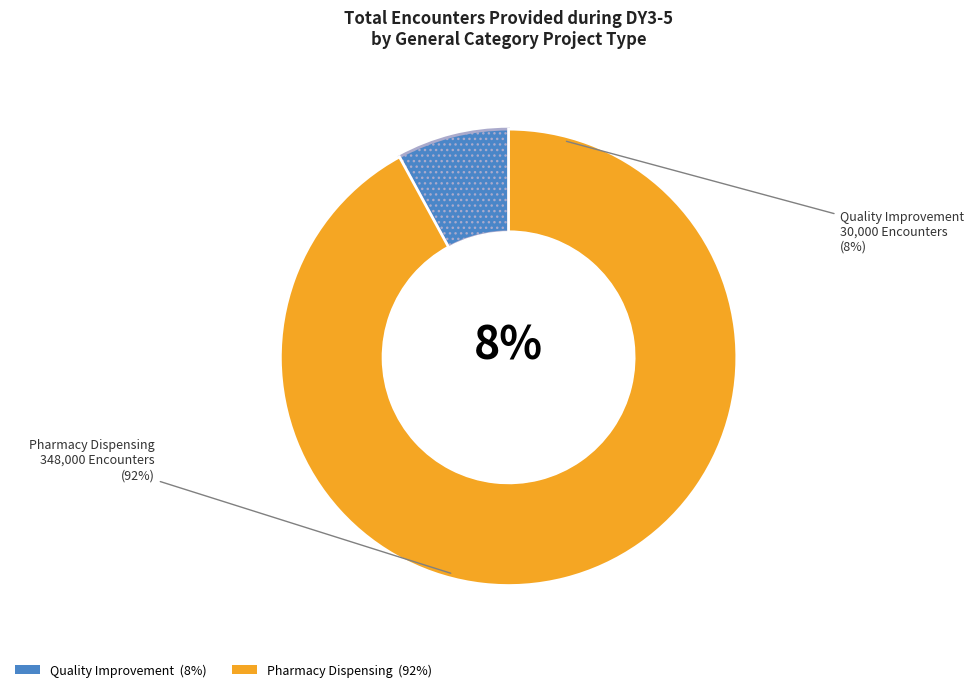

To the nearest percent, what is the difference between the largest and smallest slice percentages?

84%